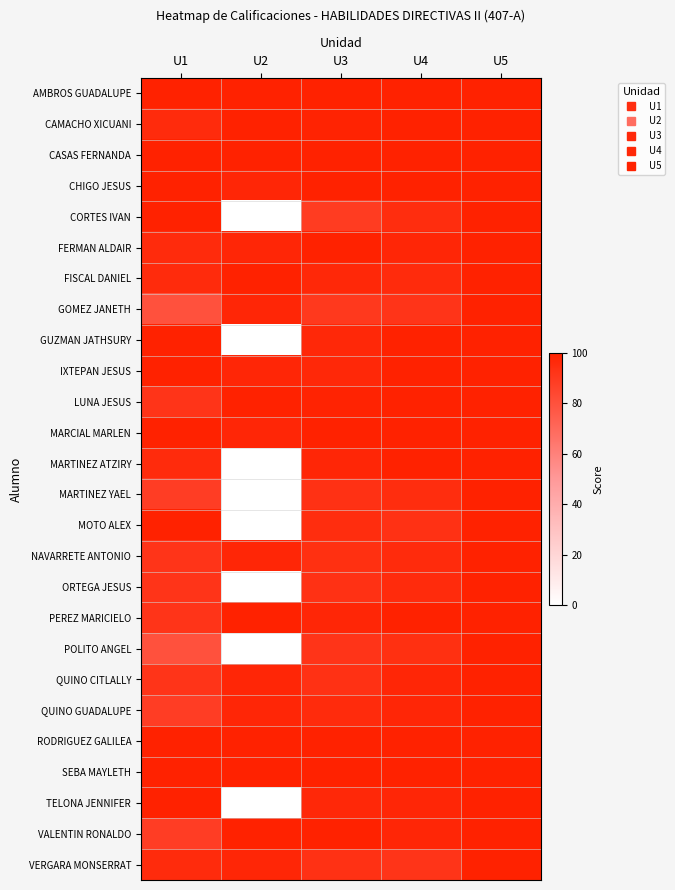

What is the difference between the highest and lowest values at U4?

8